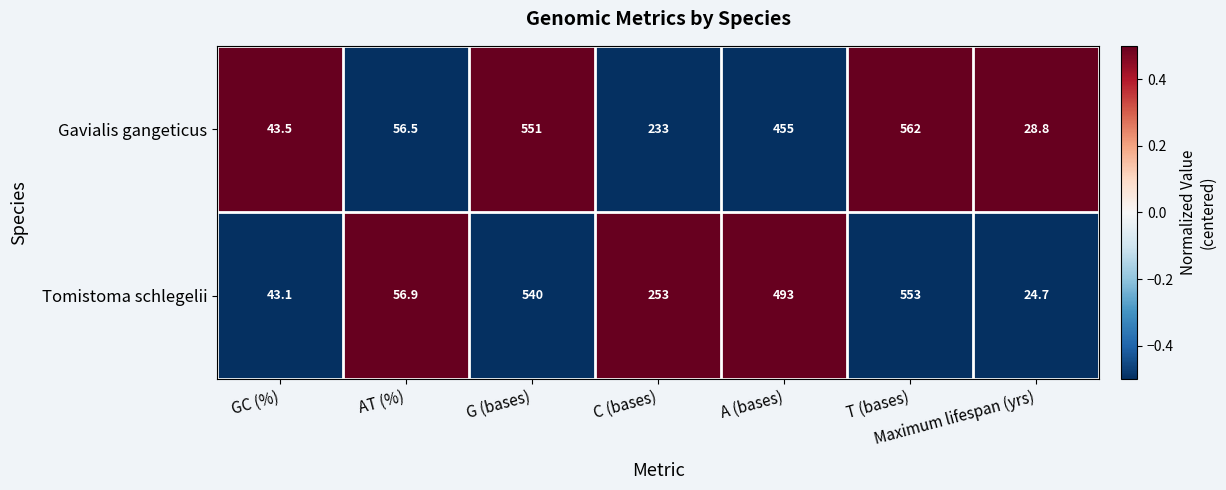

At which category is the sum across all series the highest?

T (bases)